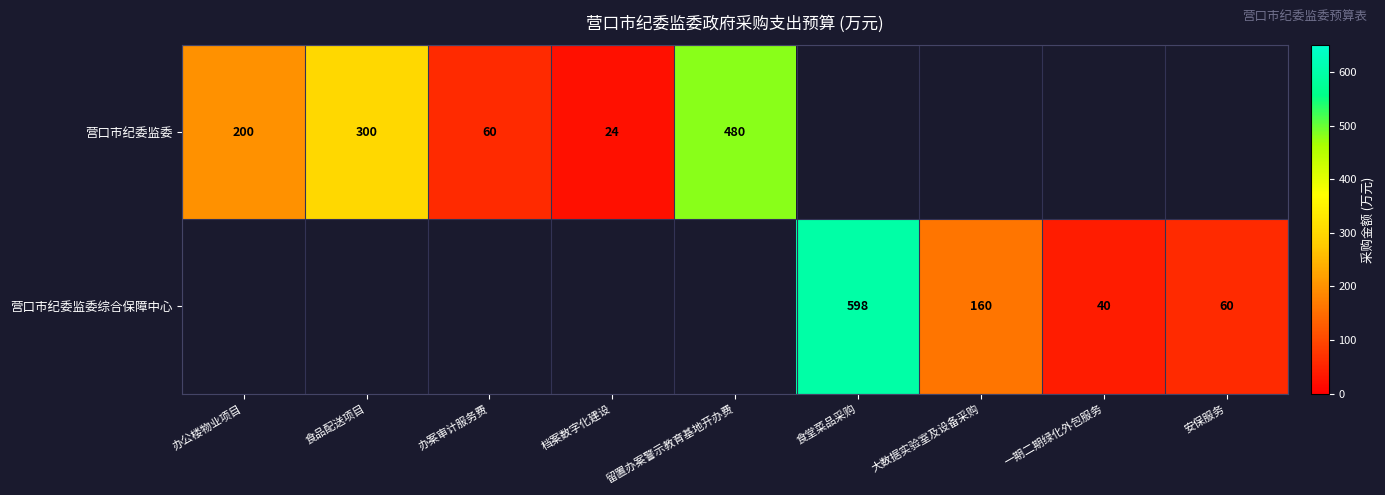

The 营口市纪委监委 series shows 480 at 留置办案警示教育基地开办费. True or false?

True